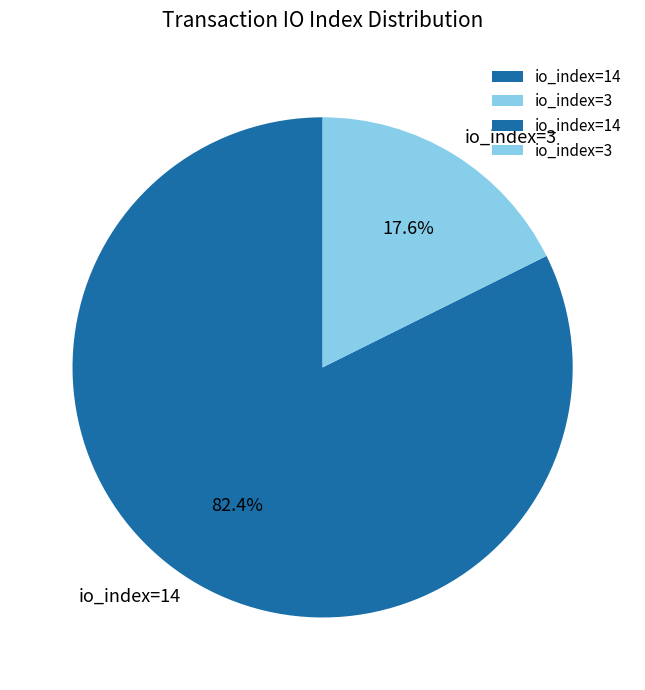

Is the sum of io_index=14 and io_index=3 greater than half?

Yes